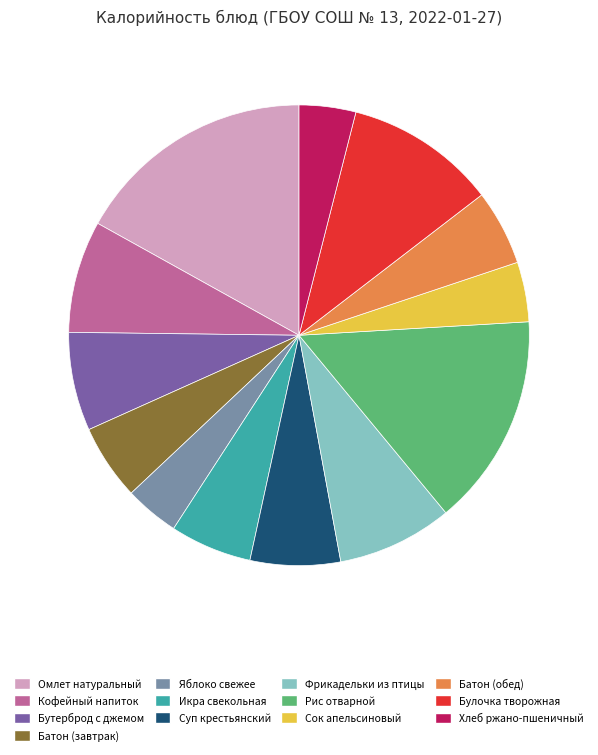

What is the ratio of the value at Батон (завтрак) to the value at Сок апельсиновый?

1.3